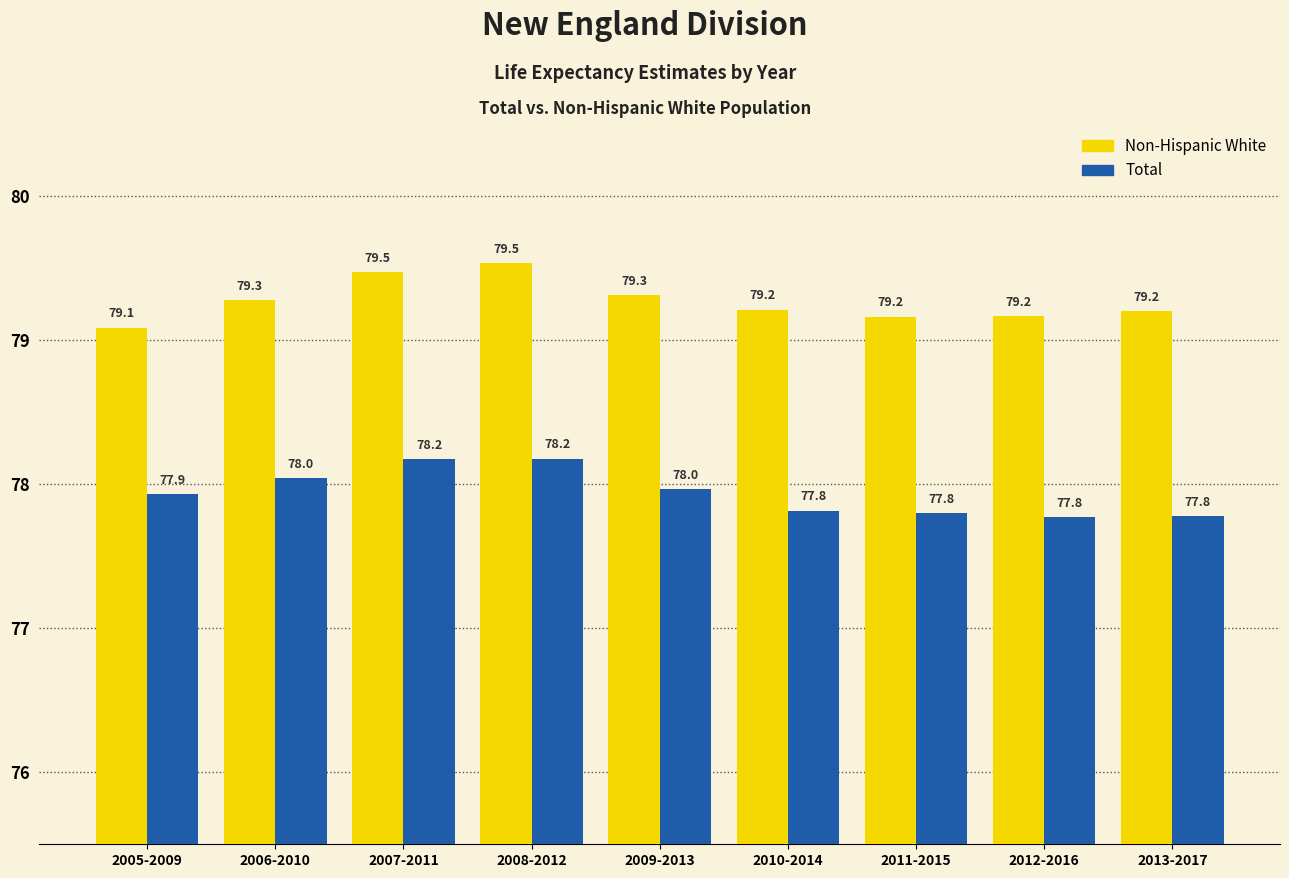

Rank the series by their maximum value, from lowest to highest.

Total, Non-Hispanic White